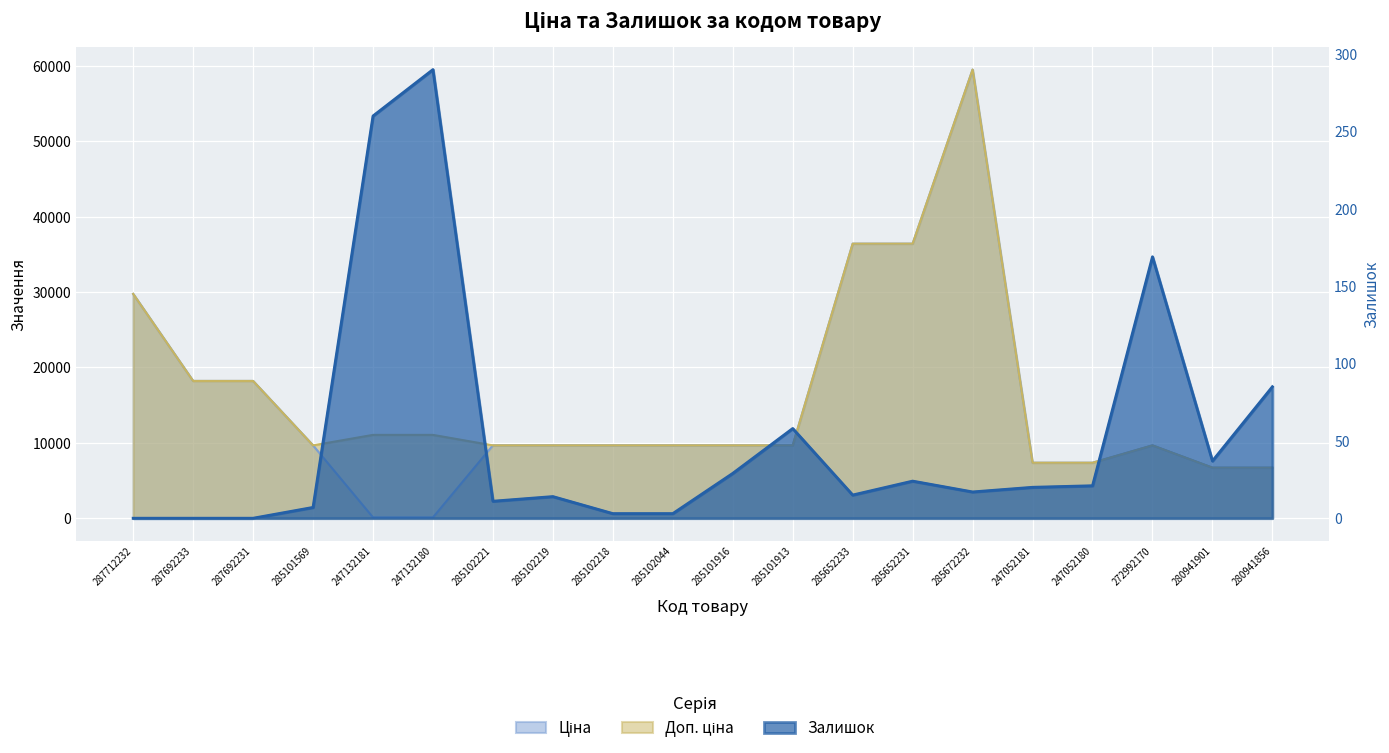

What is the average value of the Залишок series?

53.1